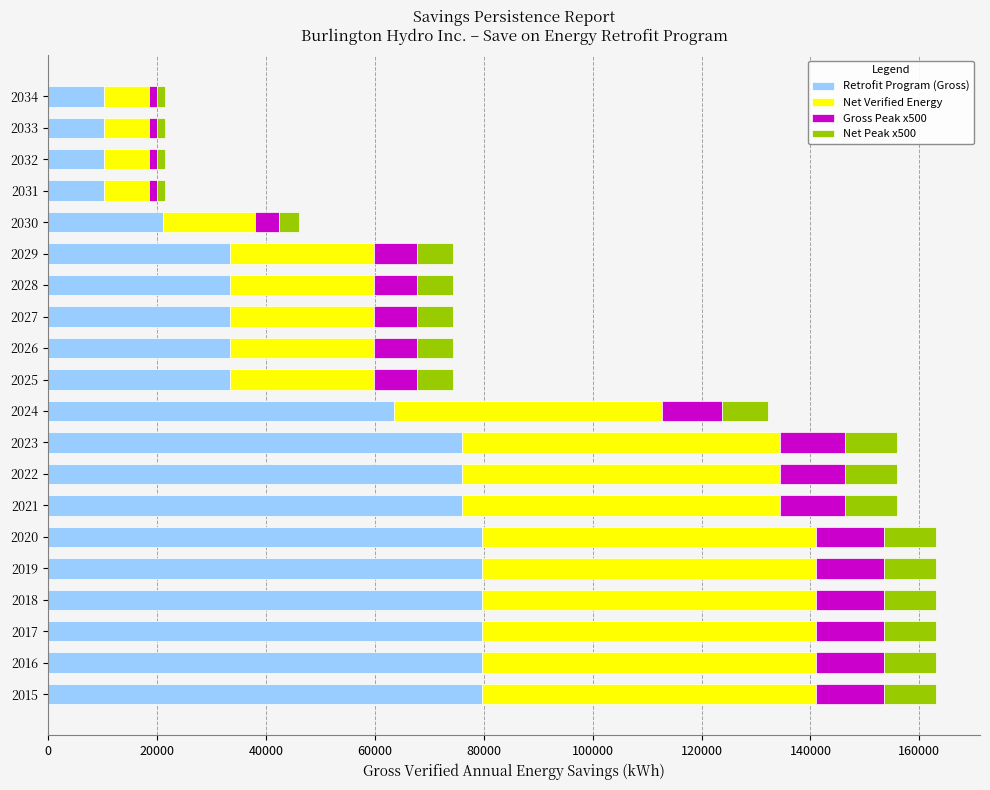

How many data points does each series have?

20